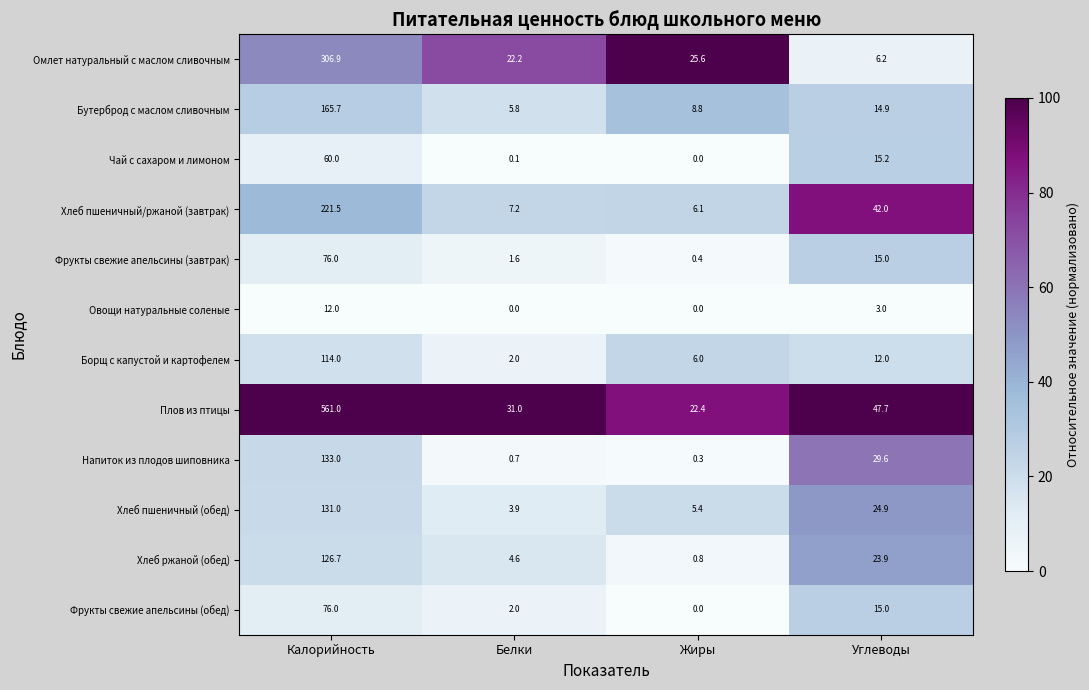

At which category is the sum across all series the highest?

Калорийность